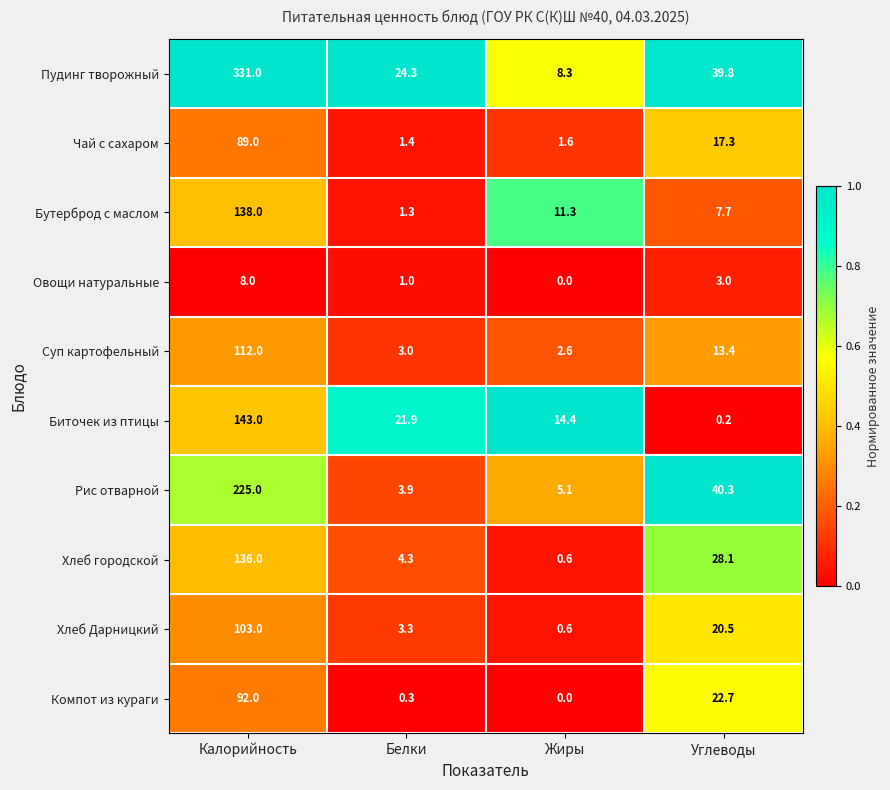

At which label does Пудинг творожный first exceed 39?

Калорийность